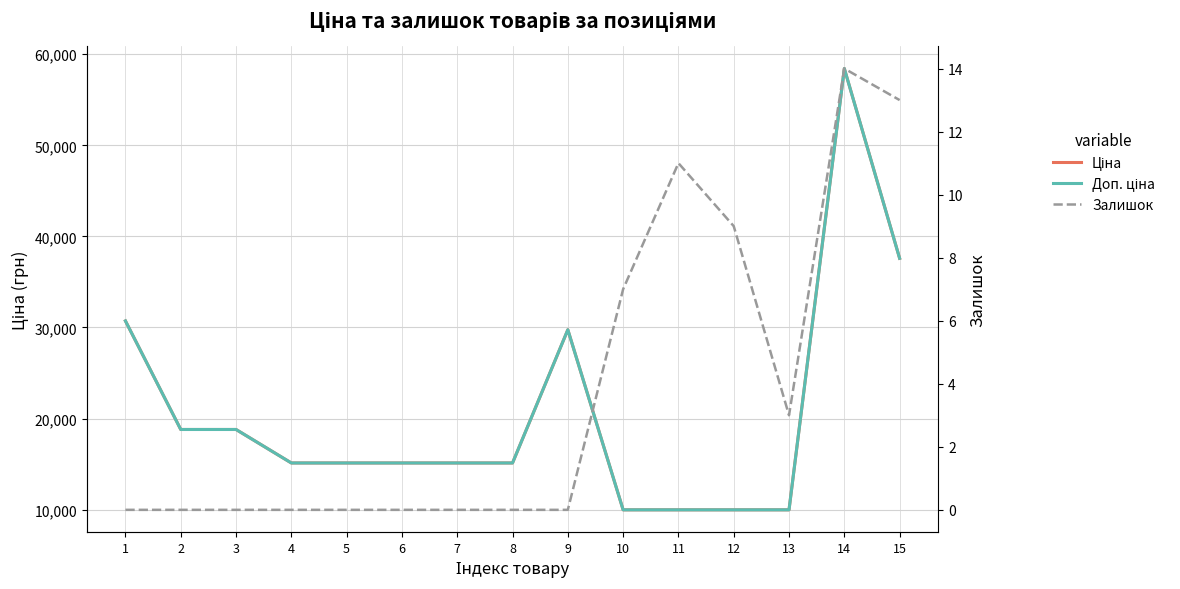

Count the Залишок values in the range 0 to 9.

12